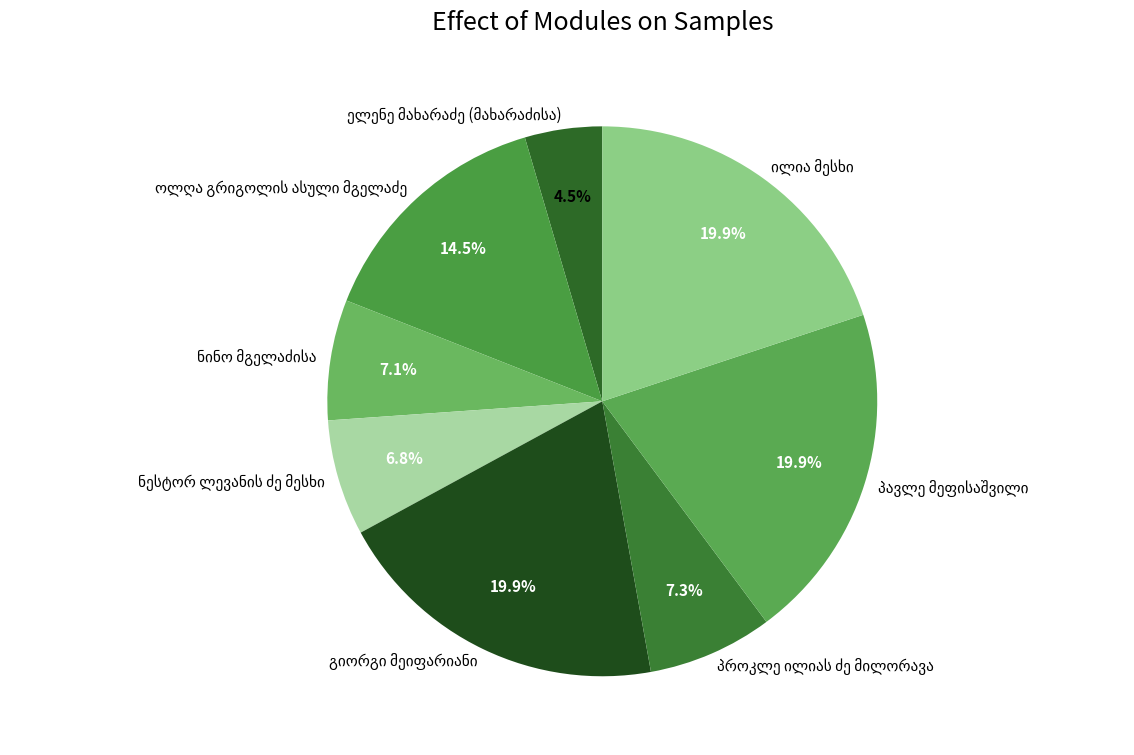

Is there a majority slice in this chart?

No